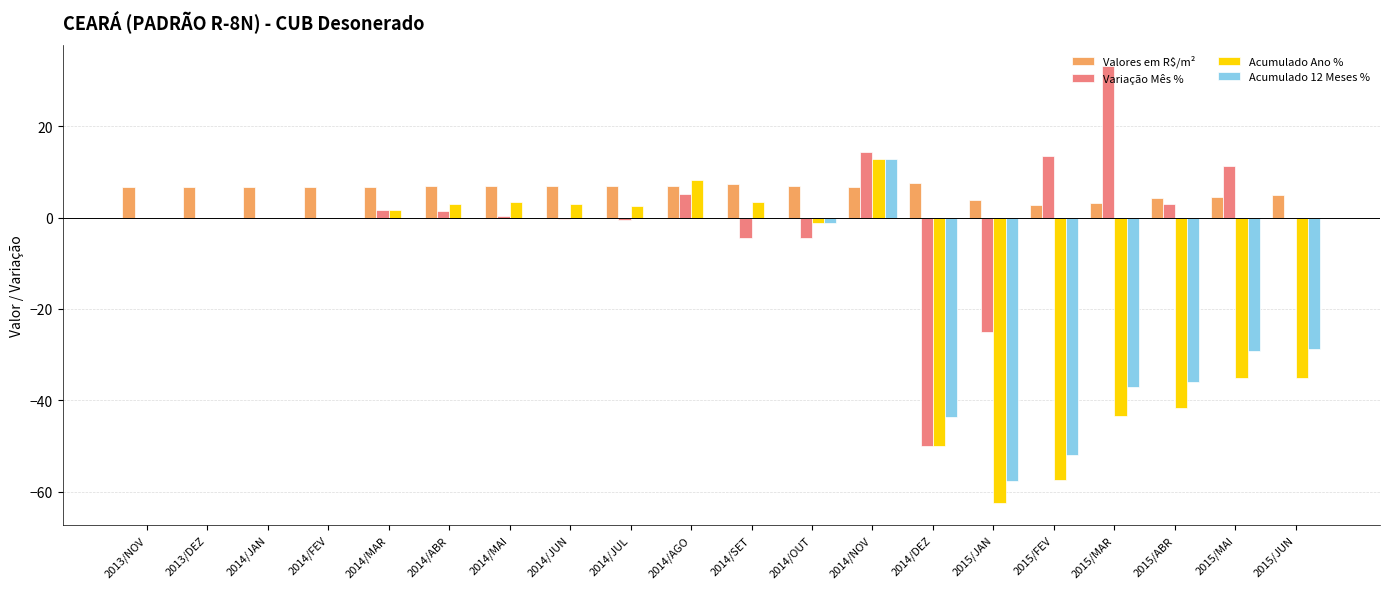

Between 2013/NOV and 2015/FEV, which series saw the biggest shift?

Acumulado Ano %